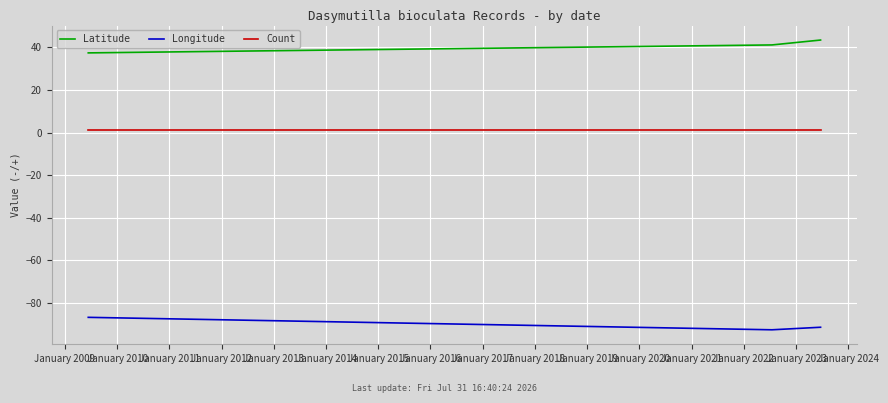

Rank the series by their average value, from lowest to highest.

Longitude, Count, Latitude